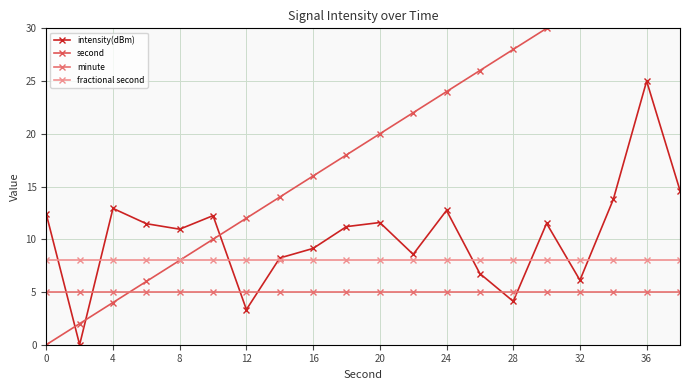

Reading left to right, list all the values displayed in this chart.

intensity(dBm): 12.4	0.0	12.9	11.5	11.0	12.2	3.3	8.2	9.1	11.2	11.6	8.6	12.7	6.7	4.1	11.5	6.1	13.8	25.0	14.6
second: 0.0	2.0	4.0	6.0	8.0	10.0	12.0	14.0	16.0	18.0	20.0	22.0	24.0	26.0	28.0	30.0	32.0	34.0	36.0	38.0
minute: 5.0	5.0	5.0	5.0	5.0	5.0	5.0	5.0	5.0	5.0	5.0	5.0	5.0	5.0	5.0	5.0	5.0	5.0	5.0	5.0
fractional second: 8.0	8.0	8.0	8.0	8.0	8.0	8.0	8.0	8.0	8.0	8.0	8.0	8.0	8.0	8.0	8.0	8.0	8.0	8.0	8.0